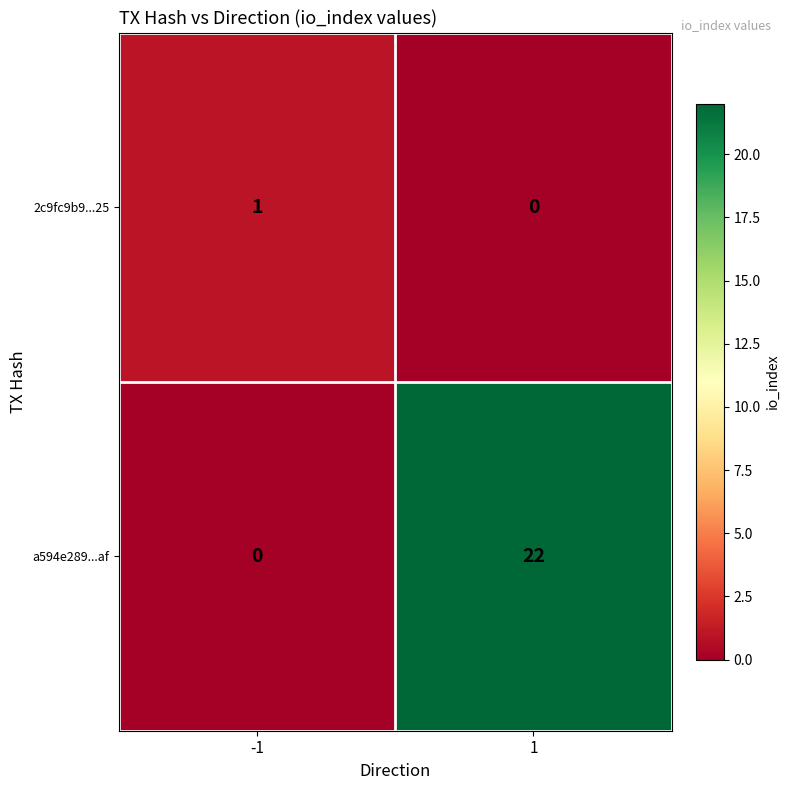

Rank the series by their average value, from highest to lowest.

a594e289...af, 2c9fc9b9...25